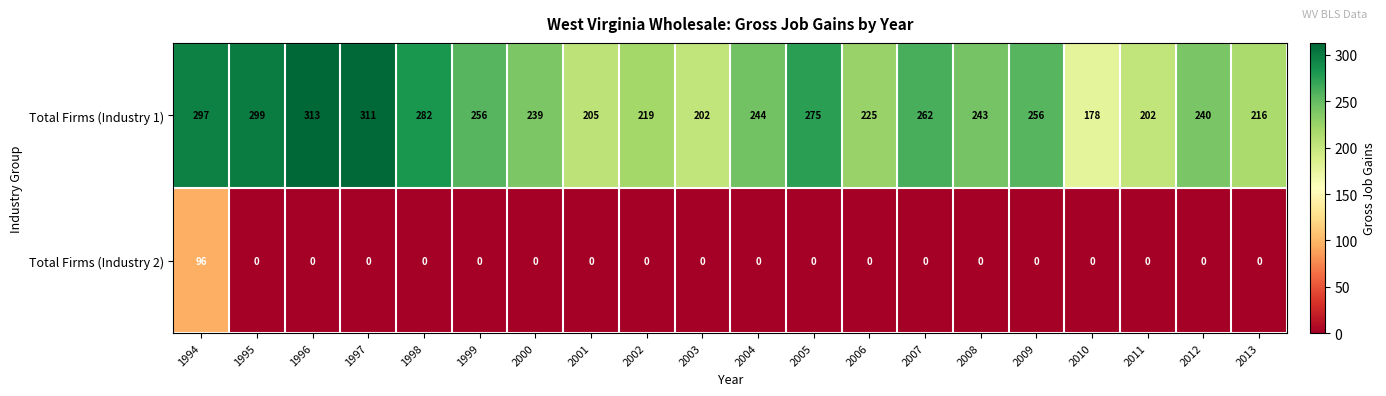

Which label corresponds to the largest value in the chart?

1996